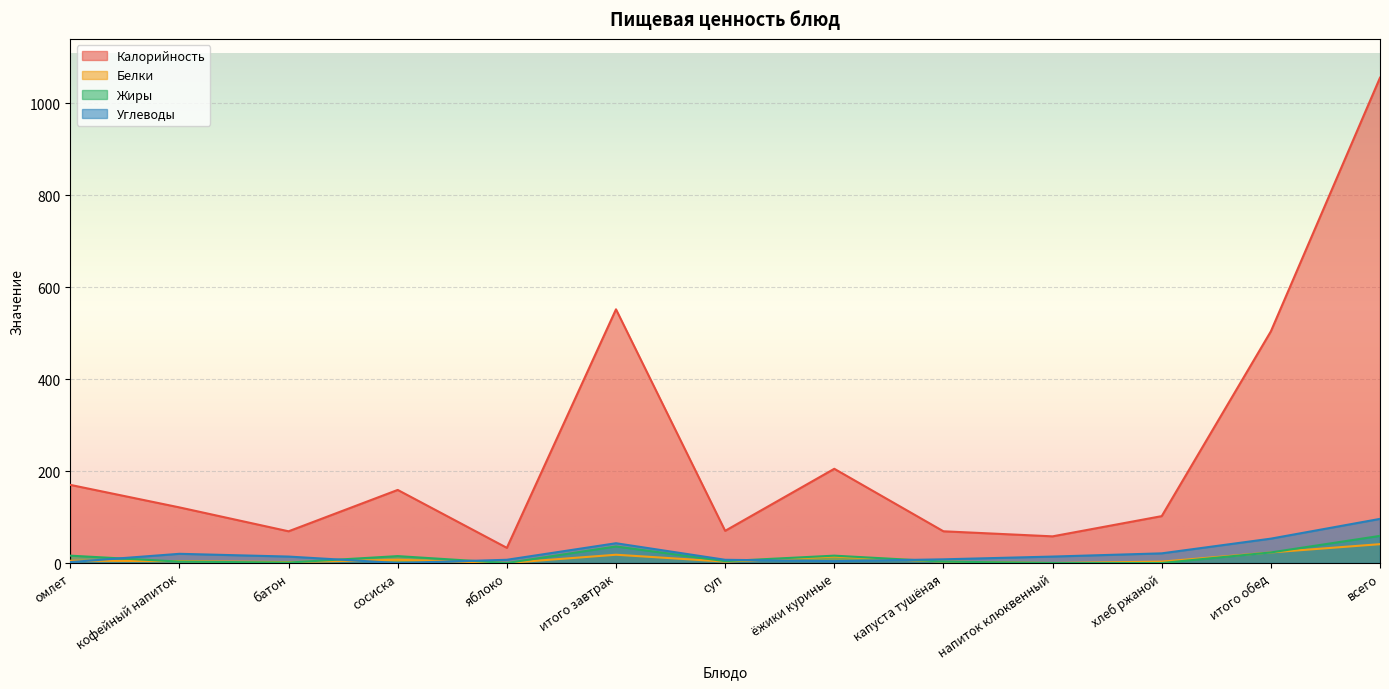

Reading left to right, extract all data points from this chart.

Калорийность: омлет=170	кофейный напиток=121	батон=69	сосиска=159	яблоко=33	итого завтрак=552	суп=70	ёжики куриные=205	капуста тушёная=69	напиток клюквенный=58	хлеб ржаной=102	итого обед=504	всего=1056
Белки: омлет=5	кофейный напиток=4	батон=2	сосиска=7	яблоко=0	итого завтрак=18	суп=3	ёжики куриные=14	капуста тушёная=3	напиток клюквенный=0	хлеб ржаной=3	итого обед=23	всего=41
Жиры: омлет=16	кофейный напиток=3	батон=1	сосиска=15	яблоко=0	итого завтрак=36	суп=4	ёжики куриные=16	капуста тушёная=3	напиток клюквенный=0	хлеб ржаной=0	итого обед=23	всего=59
Углеводы: омлет=2	кофейный напиток=20	батон=14	сосиска=0	яблоко=7	итого завтрак=43	суп=7	ёжики куриные=4	капуста тушёная=8	напиток клюквенный=14	хлеб ржаной=21	итого обед=53	всего=96